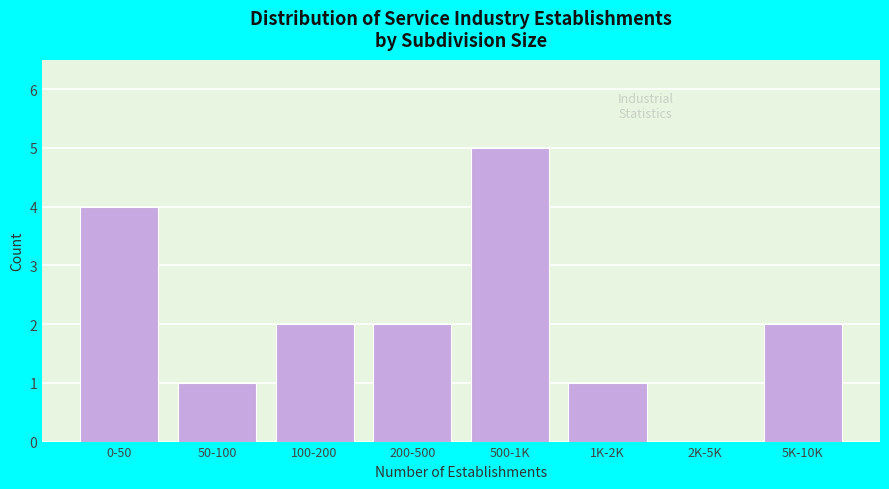

Reading left to right, what are all the values shown in this chart?

0-50=4	50-100=1	100-200=2	200-500=2	500-1K=5	1K-2K=1	2K-5K=0	5K-10K=2